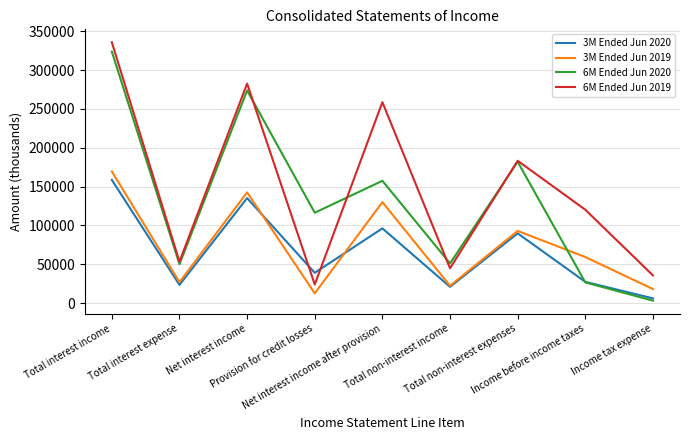

True or false: 3M Ended Jun 2020 and 6M Ended Jun 2019 intersect in this chart.

True